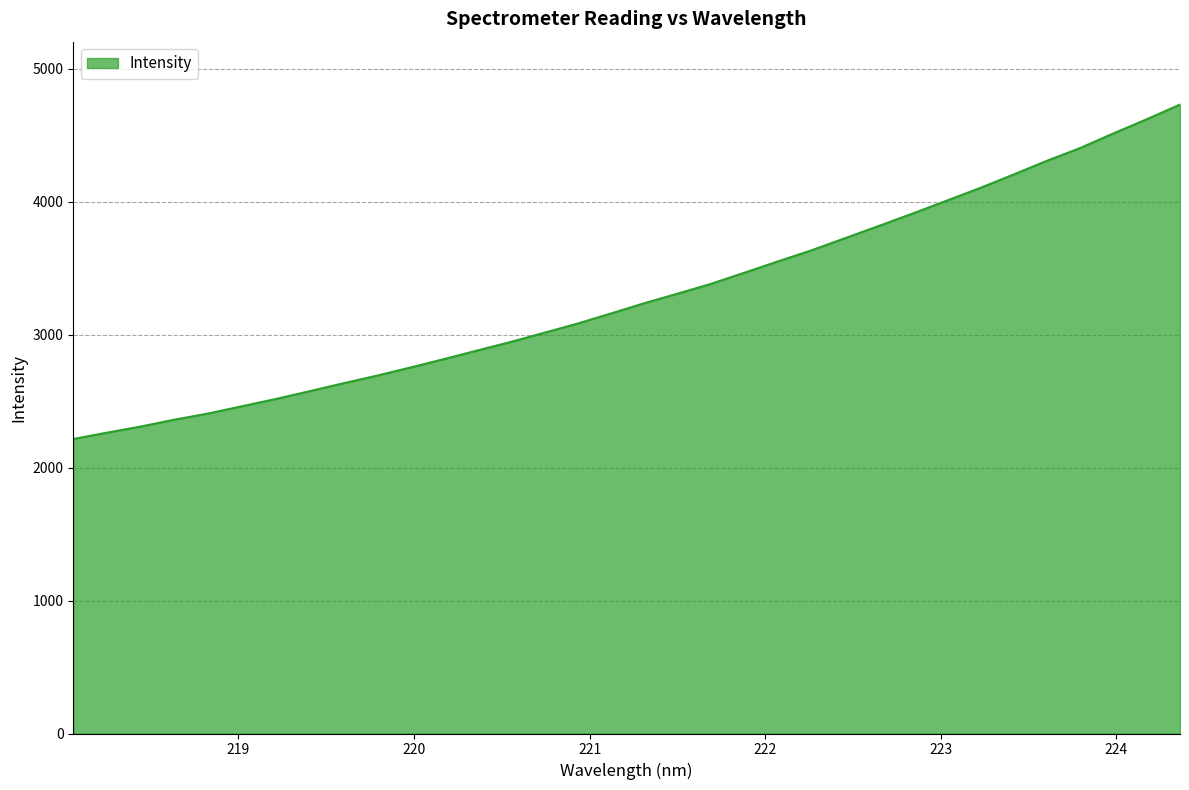

What is the maximum value shown in the chart?

4729.2